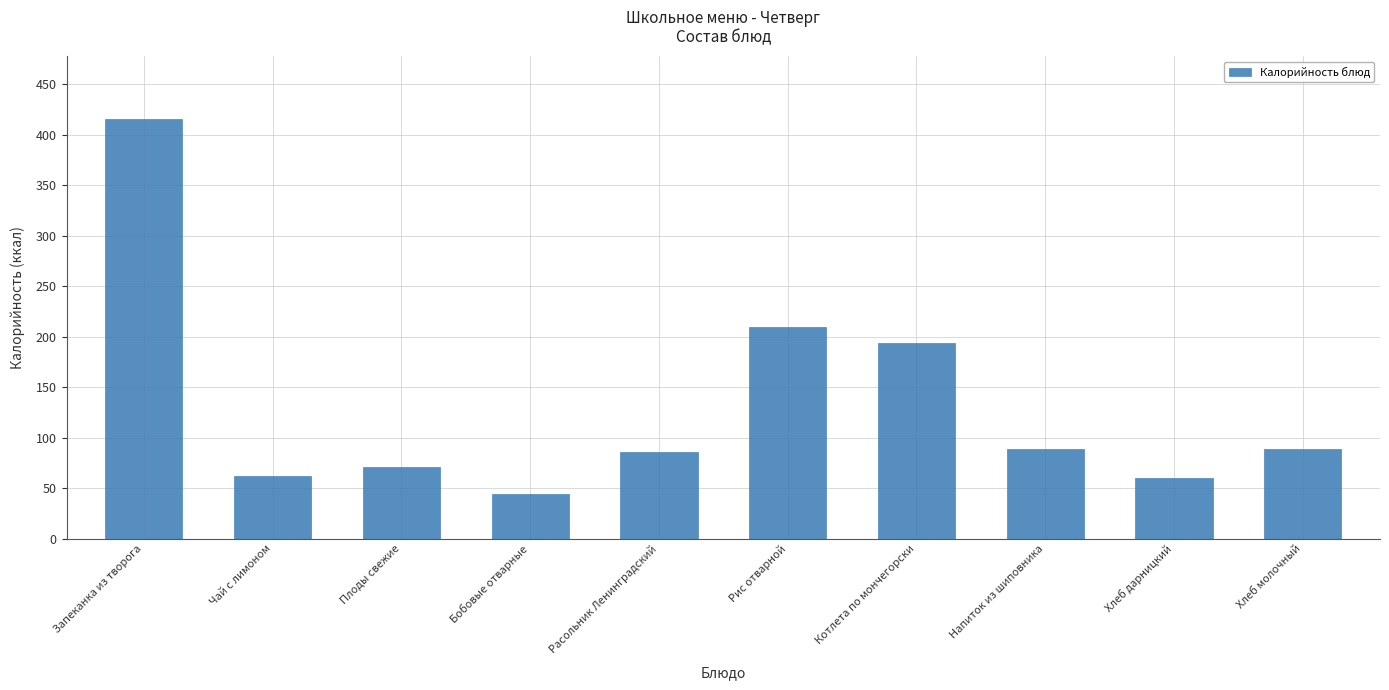

The chart shows a value of 85.8 at Расольник Ленинградский. True or false?

True